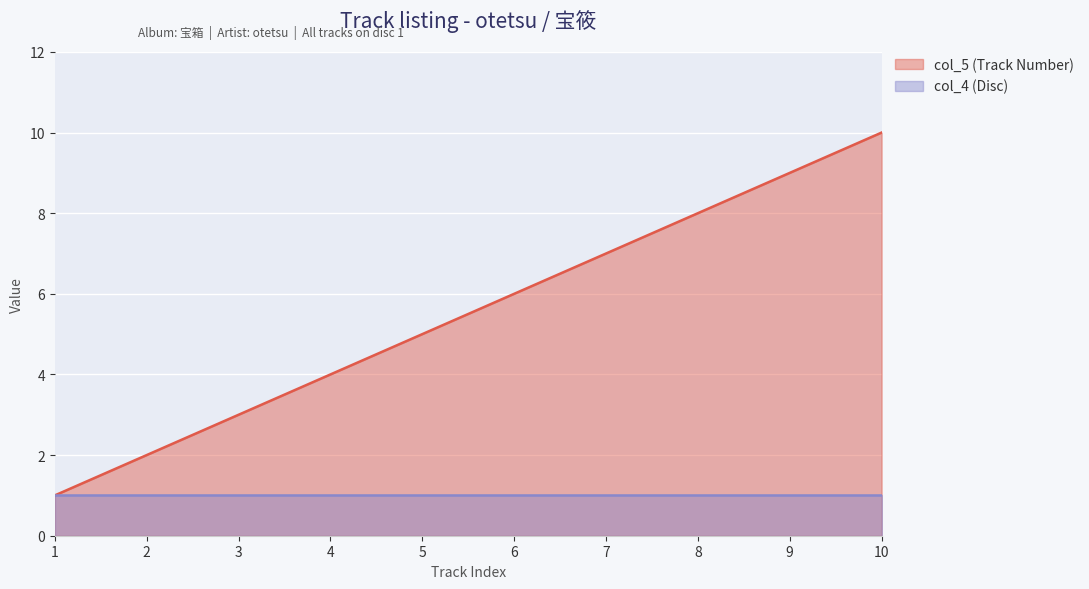

How many values are between 3 and 8?

6